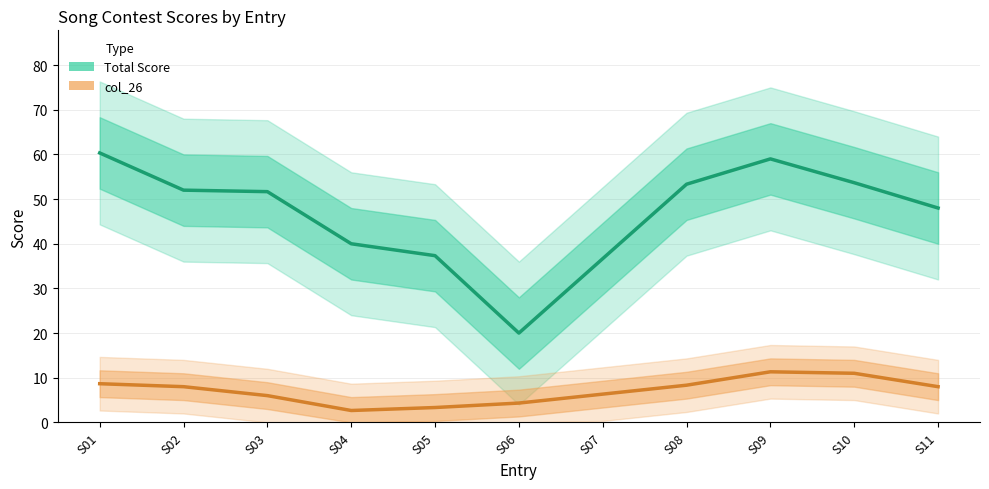

What is the difference between the maximum and minimum values in the col_26 series?

8.7